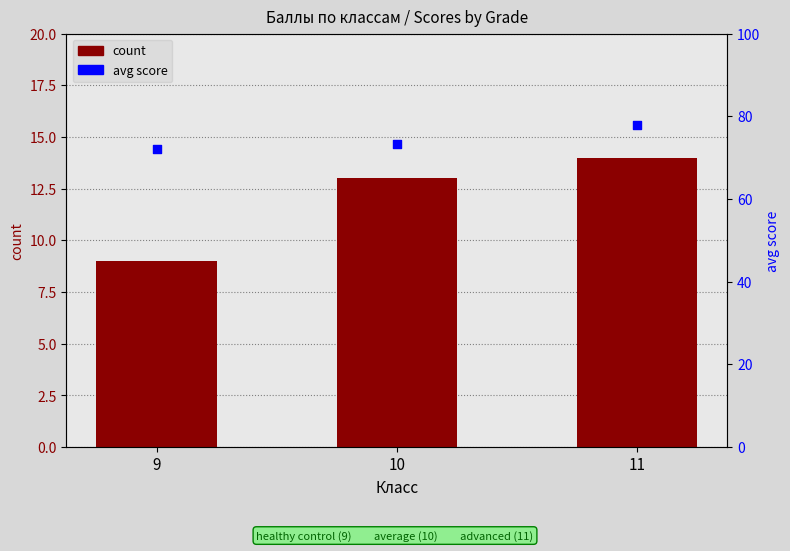

What are all the series names shown in the legend?

count, avg_score